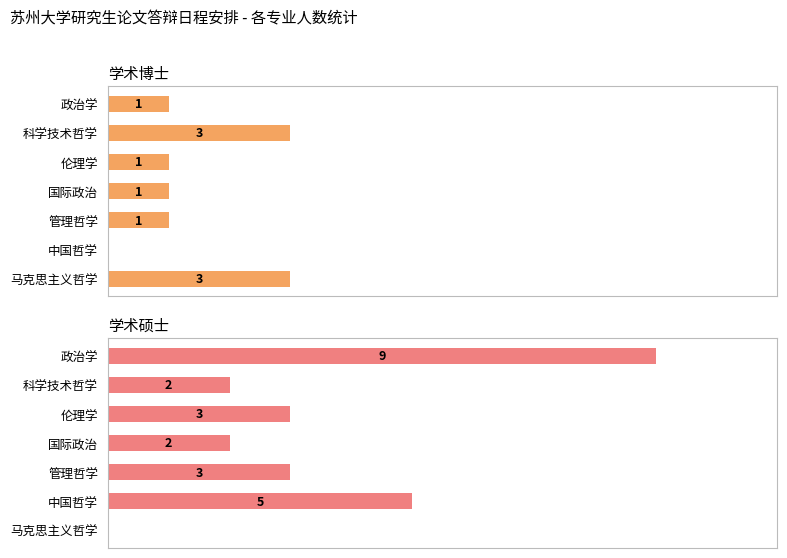

Rank the series by their maximum value, from lowest to highest.

学术博士, 学术硕士